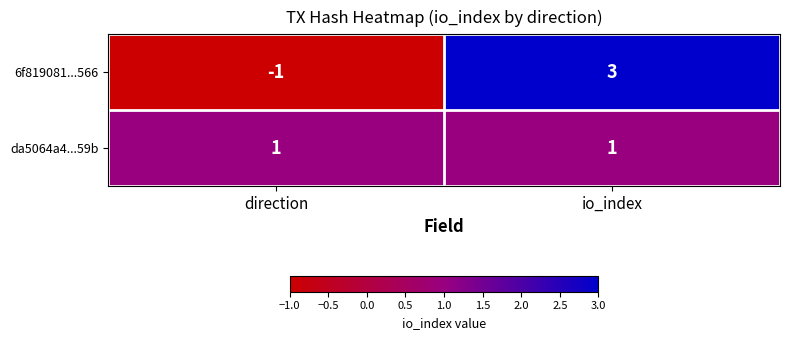

Which series has the widest spread of values?

6f819081...566